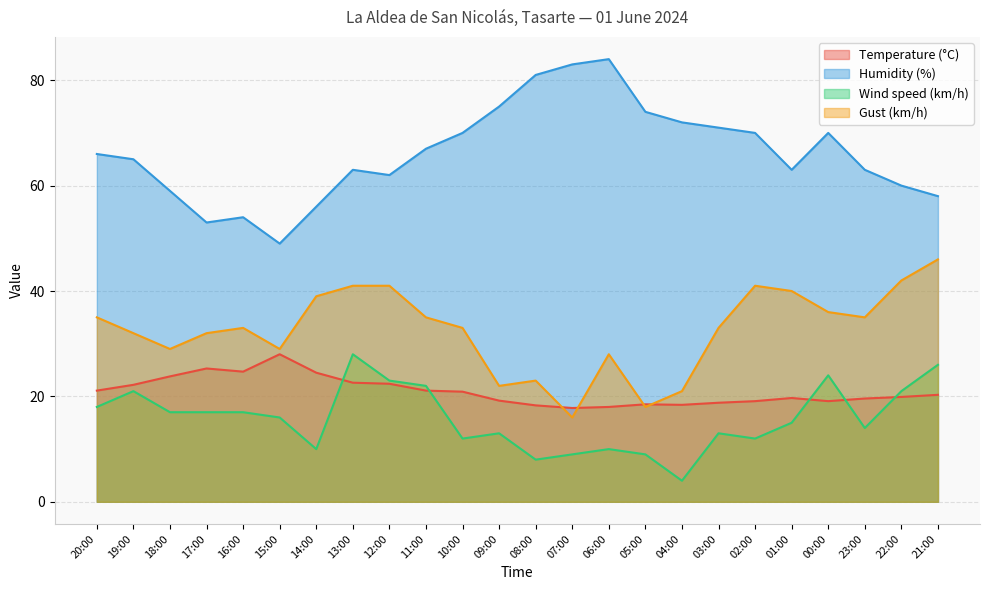

True or false: Wind speed (km/h) and Gust (km/h) intersect in this chart.

False